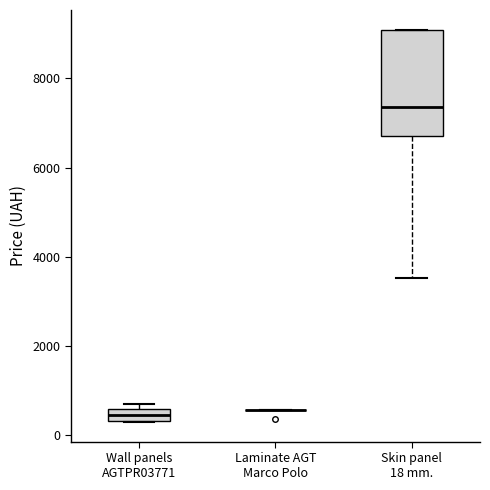

Which box is the tallest, from its lower edge to its upper edge?

Skin panel 18 mm.